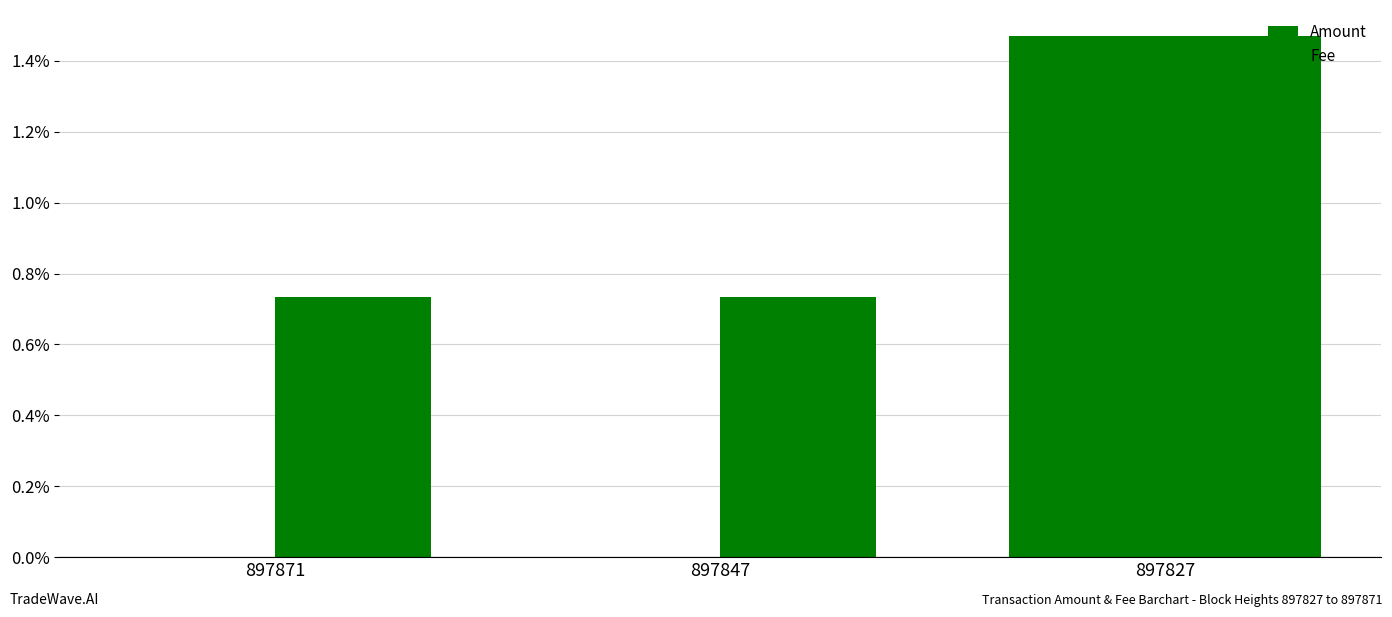

Reading left to right, extract all data points from this chart.

Amount: 897871=0.0	897847=0.0	897827=0.0
Fee: 897871=0.0	897847=0.0	897827=0.0